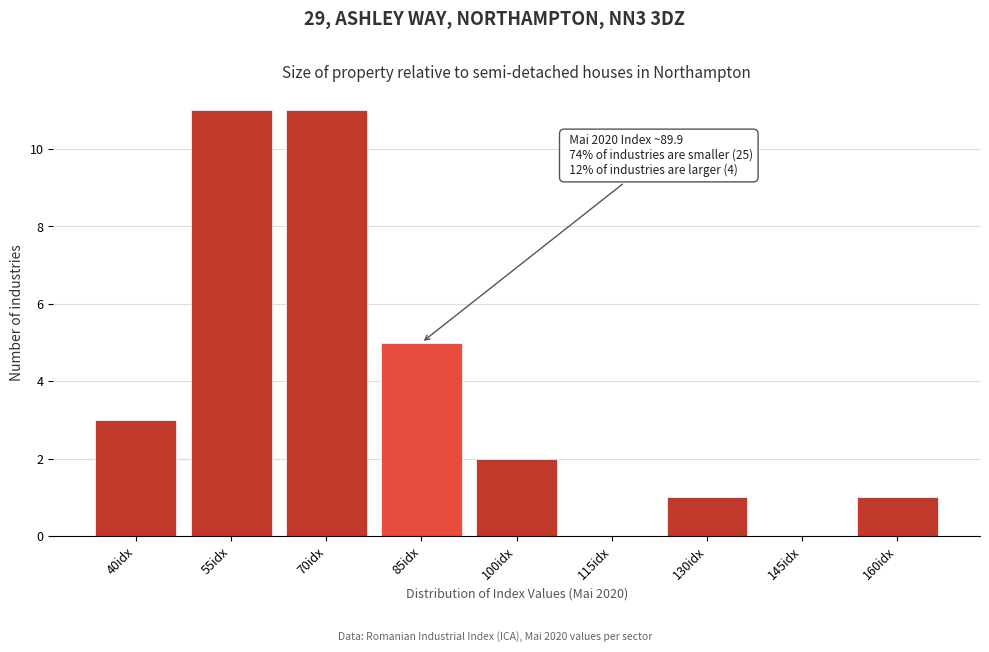

Reading left to right, list all the values displayed in this chart.

40idx=3	55idx=11	70idx=11	85idx=5	100idx=2	115idx=0	130idx=1	145idx=0	160idx=1